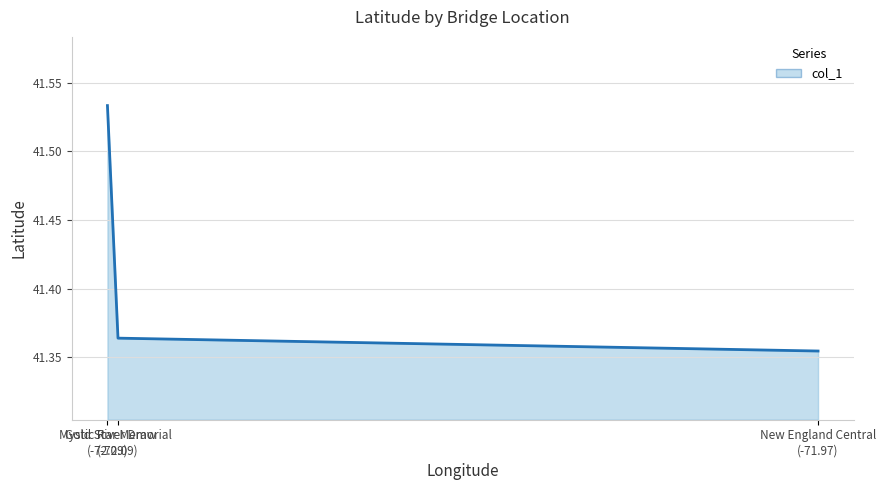

How many values are between 41 and 42?

3